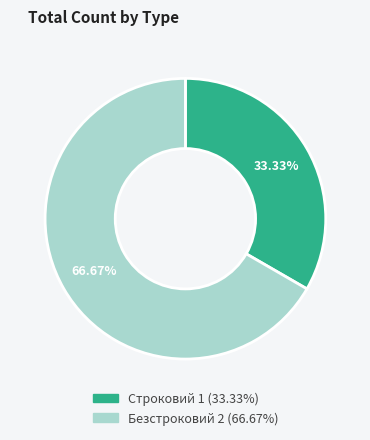

To the nearest percent, what portion does Безстроковий represent?

67%